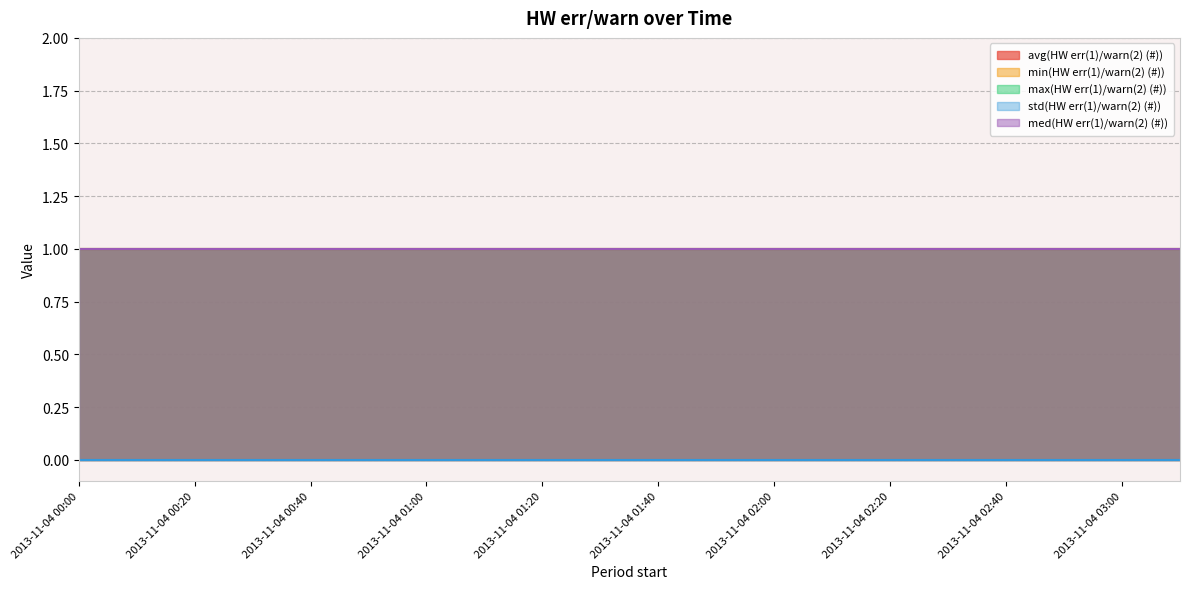

Rank the series by their maximum value, from highest to lowest.

avg(HW err(1)/warn(2) (#)), min(HW err(1)/warn(2) (#)), max(HW err(1)/warn(2) (#)), med(HW err(1)/warn(2) (#)), std(HW err(1)/warn(2) (#))